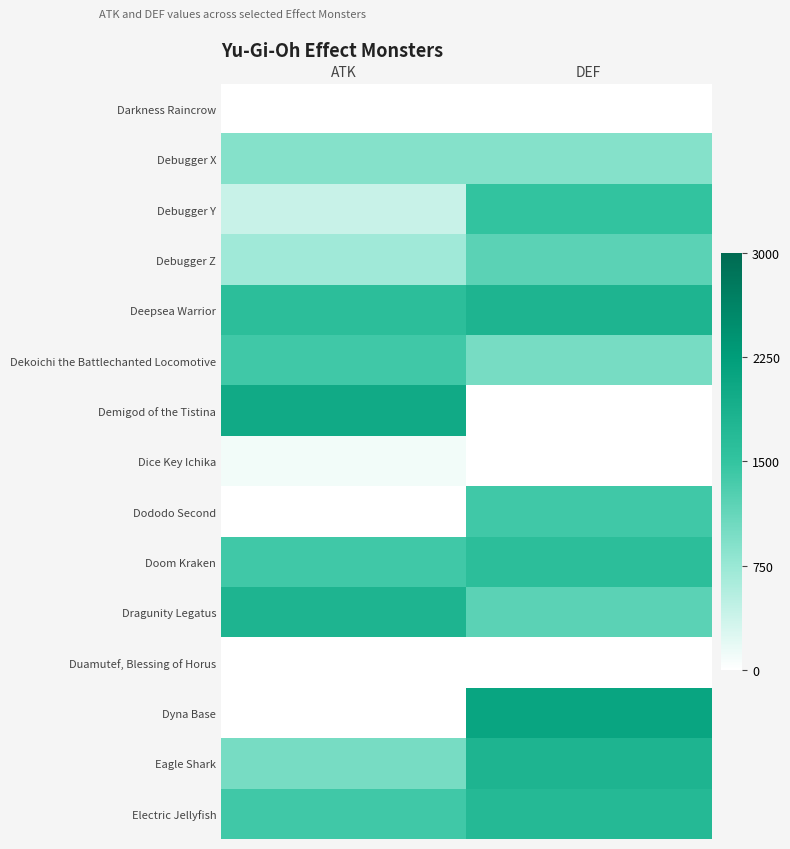

Rank the series at ATK from lowest to highest value.

Darkness Raincrow, Dododo Second, Duamutef, Blessing of Horus, Dyna Base, Dice Key Ichika, Debugger Y, Debugger Z, Debugger X, Eagle Shark, Dekoichi the Battlechanted Locomotive, Doom Kraken, Electric Jellyfish, Deepsea Warrior, Dragunity Legatus, Demigod of the Tistina